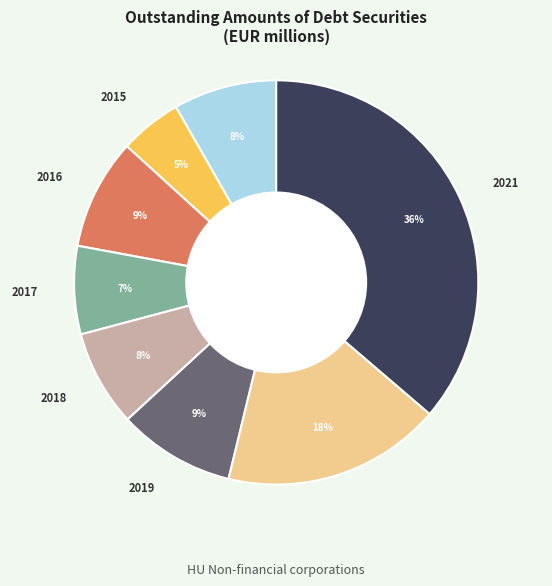

To the nearest percent, what is the average slice percentage?

12%